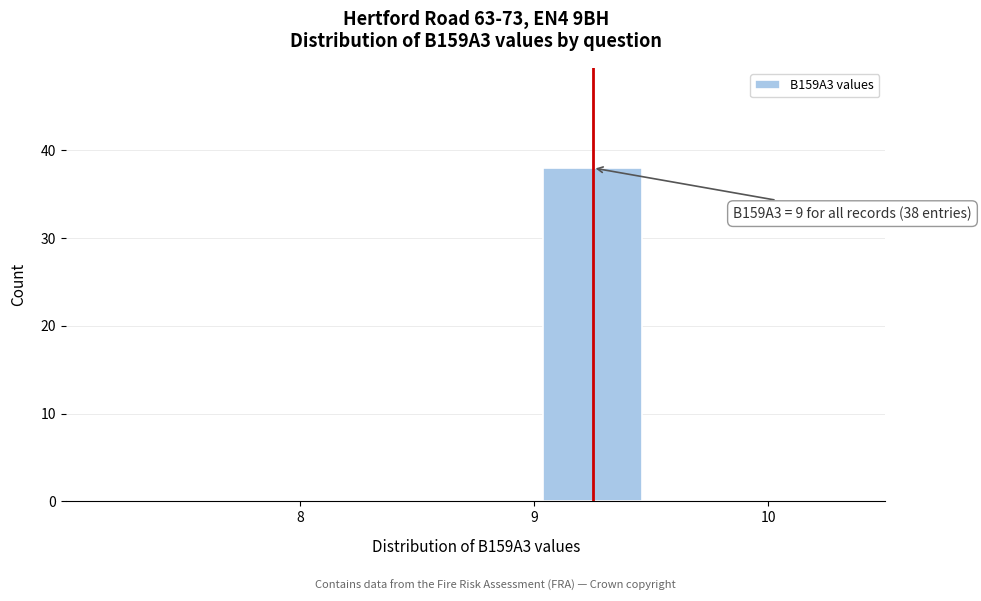

Which range on the x-axis has the tallest bar?

9.0 to 9.5